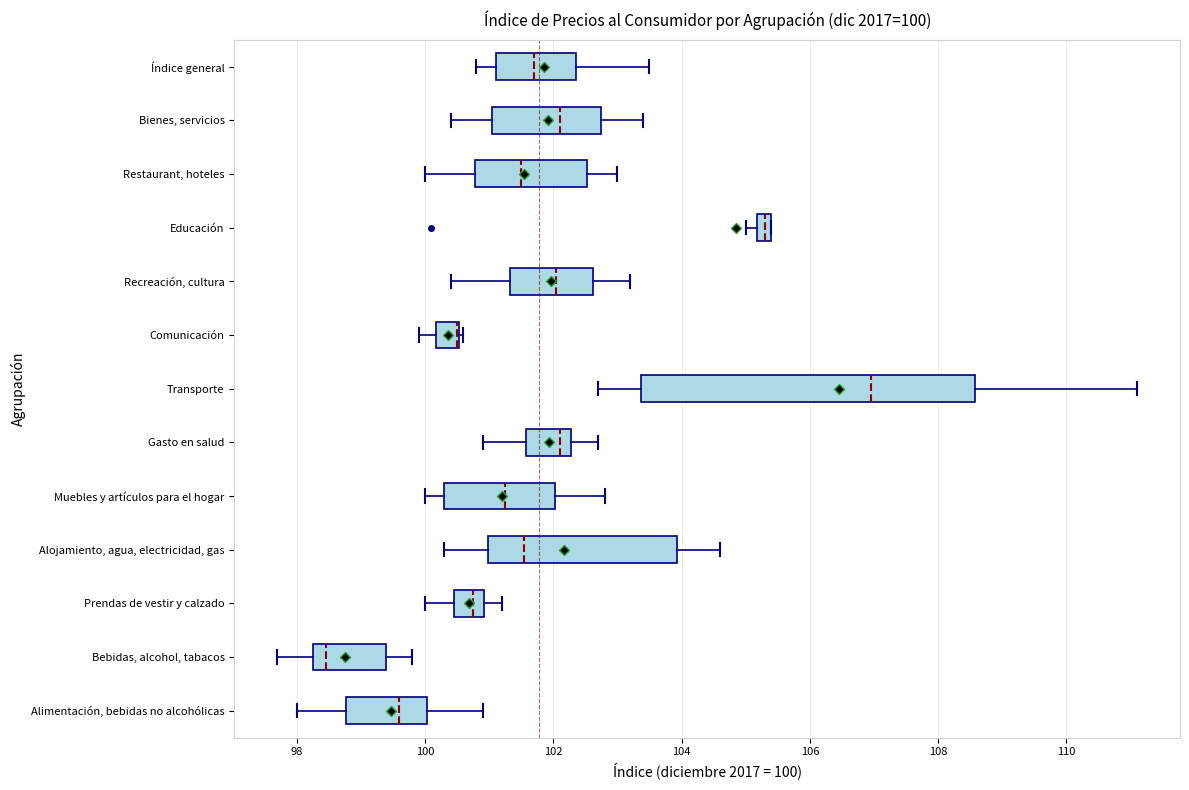

Comparing the boxes themselves (not the whiskers), which one is the widest?

Transporte